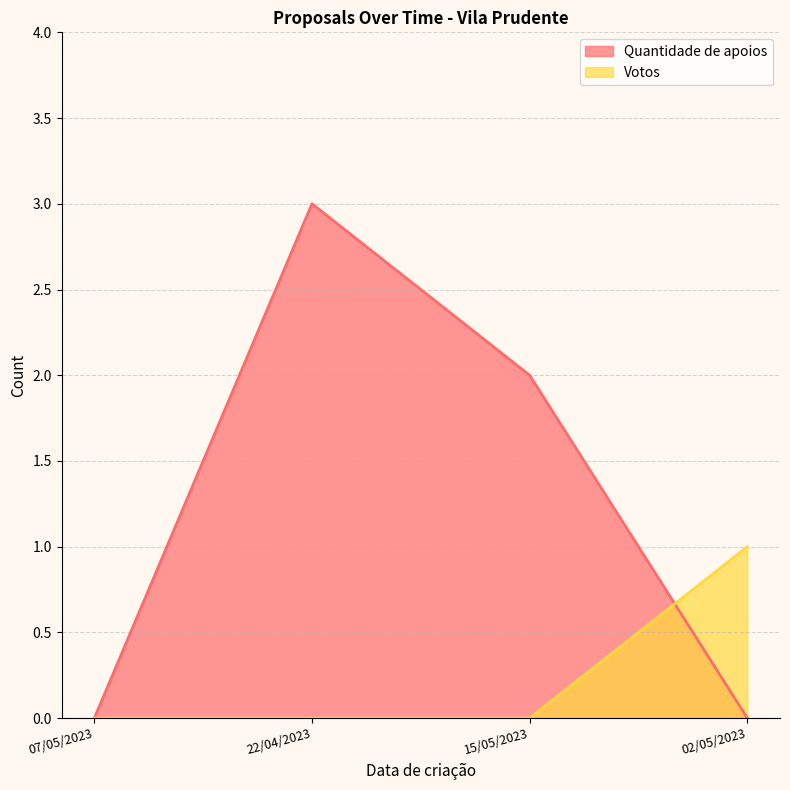

Reading right to left, transcribe all the data shown in this chart.

Quantidade de apoios: 0	2	3	0
Votos: 1	0	0	0